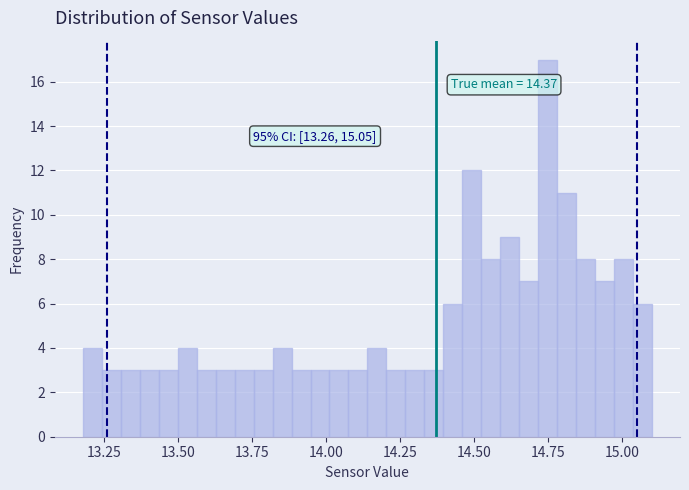

Around what value on the x-axis is the tallest bar? Give the approximate position of its centre, as read against the axis.

14.75